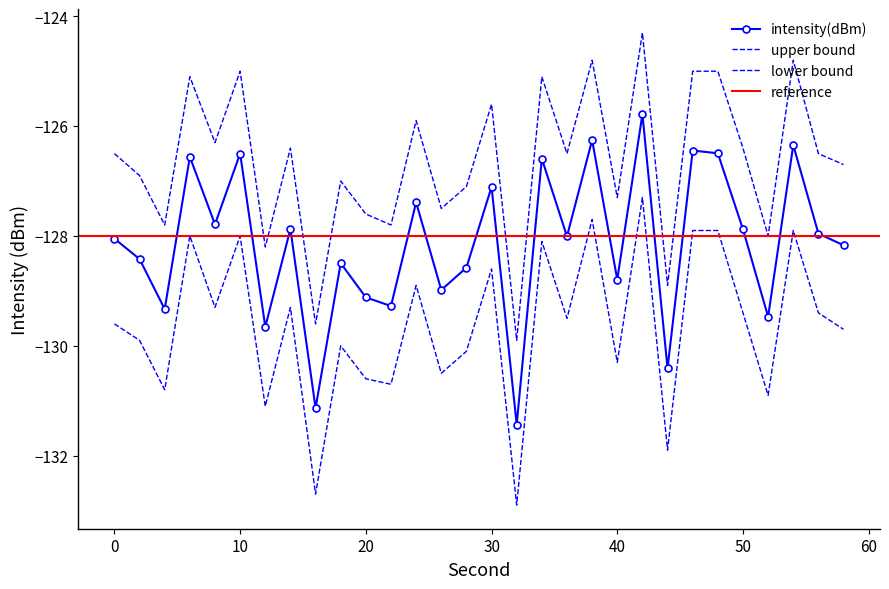

At which label does intensity(dBm) reach its minimum?

32